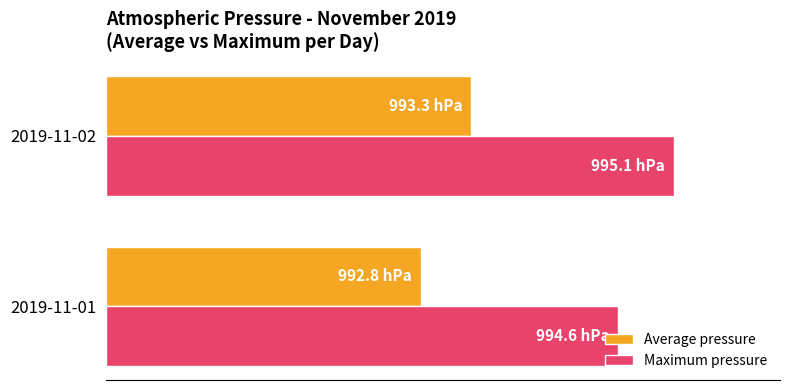

Rank the series by their average value, from highest to lowest.

Maximum pressure, Average pressure